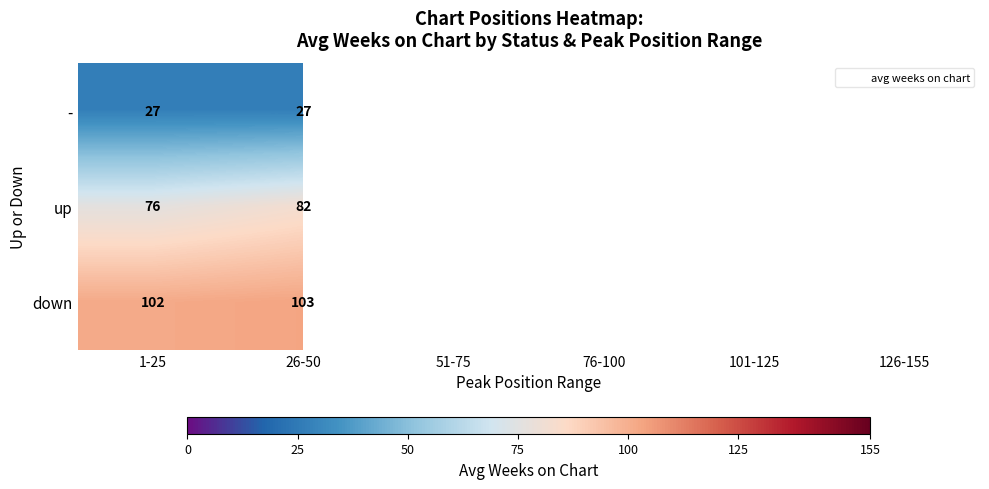

Where is up nearest to the value 79?

1-25